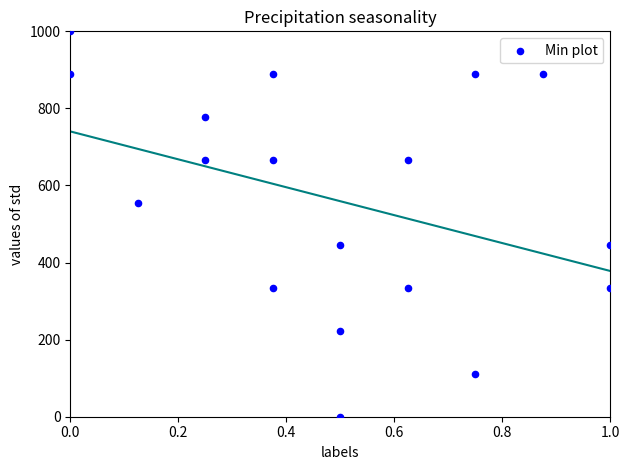

What is the range of X values (max minus min)?

1.0